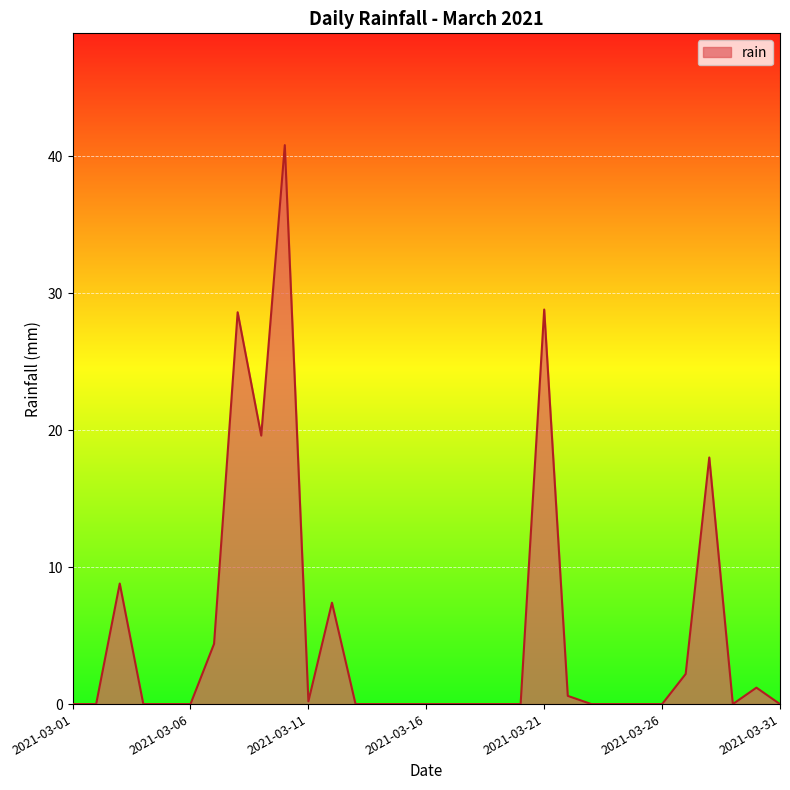

What is the difference between the maximum and minimum values?

40.8